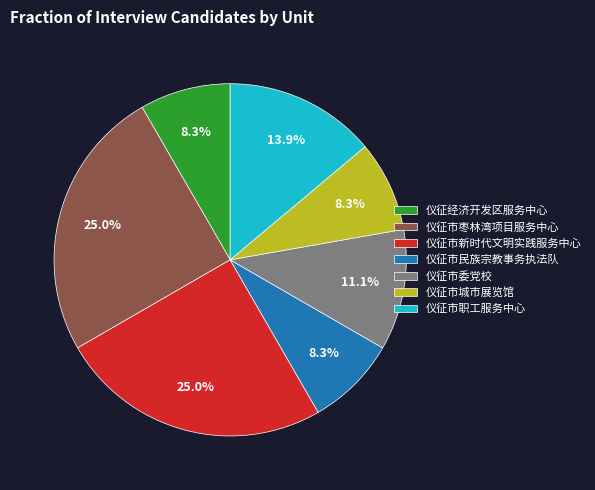

Is there a majority slice in this chart?

No